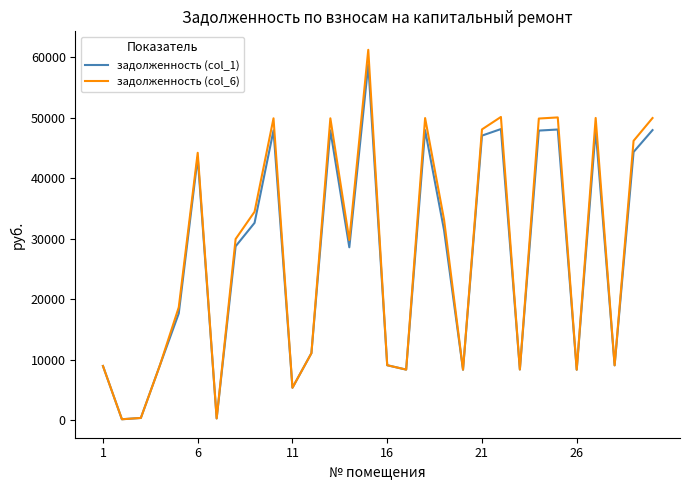

What is the maximum value shown in the chart?

61241.0